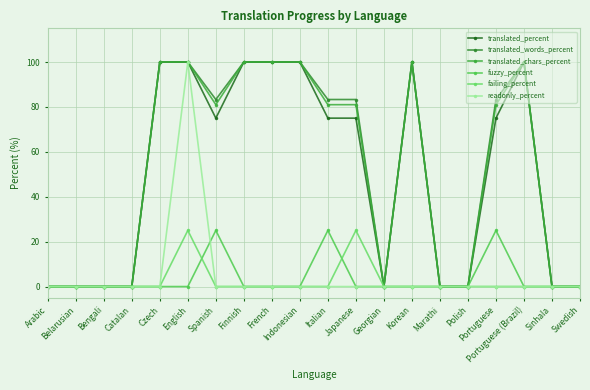

What is the greatest value displayed?

100.0